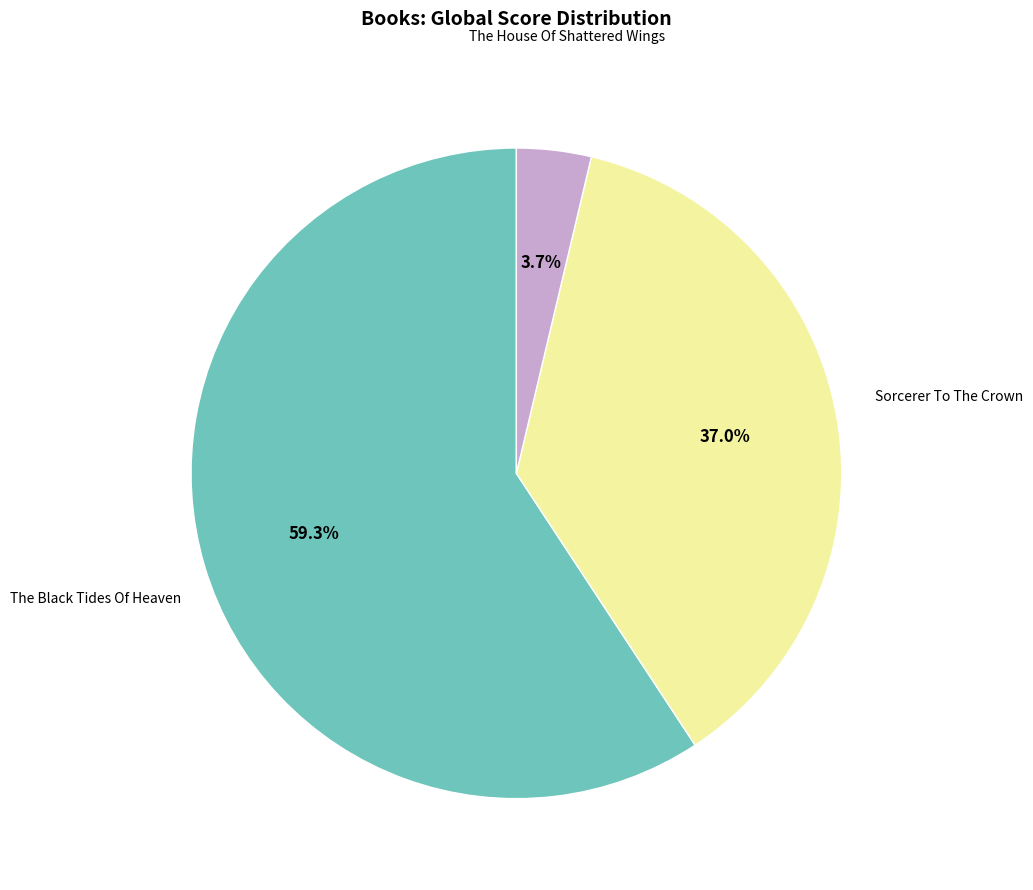

How many segments does this pie chart have?

3